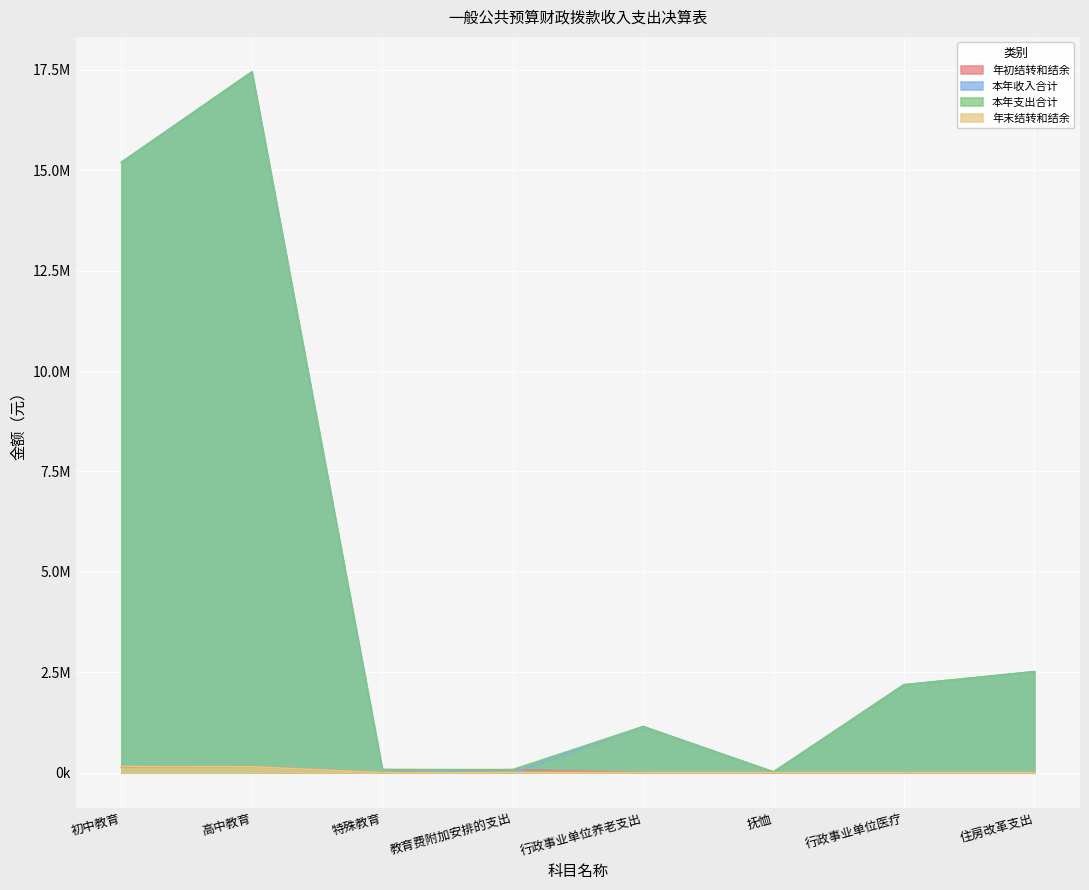

At which label does 本年收入合计 reach its minimum?

教育费附加安排的支出